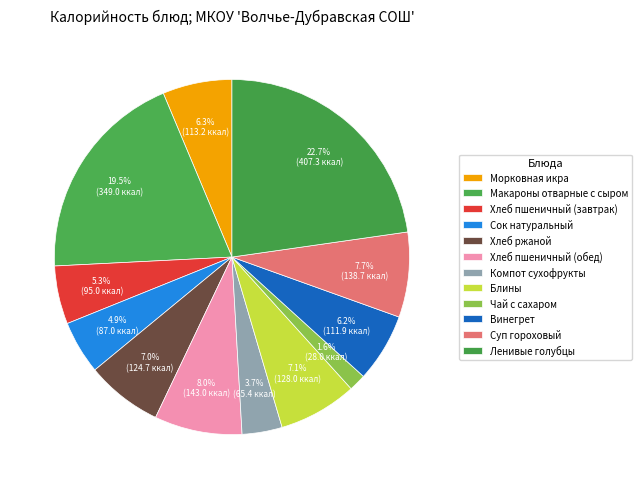

How much of the chart is everything except Морковная икра?

93.7%